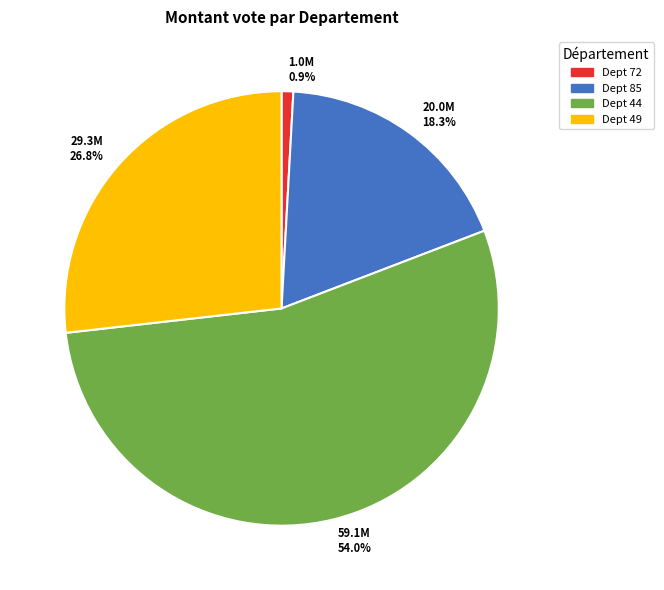

What is the ratio of the value at Dept 49 to the value at Dept 85?

1.5